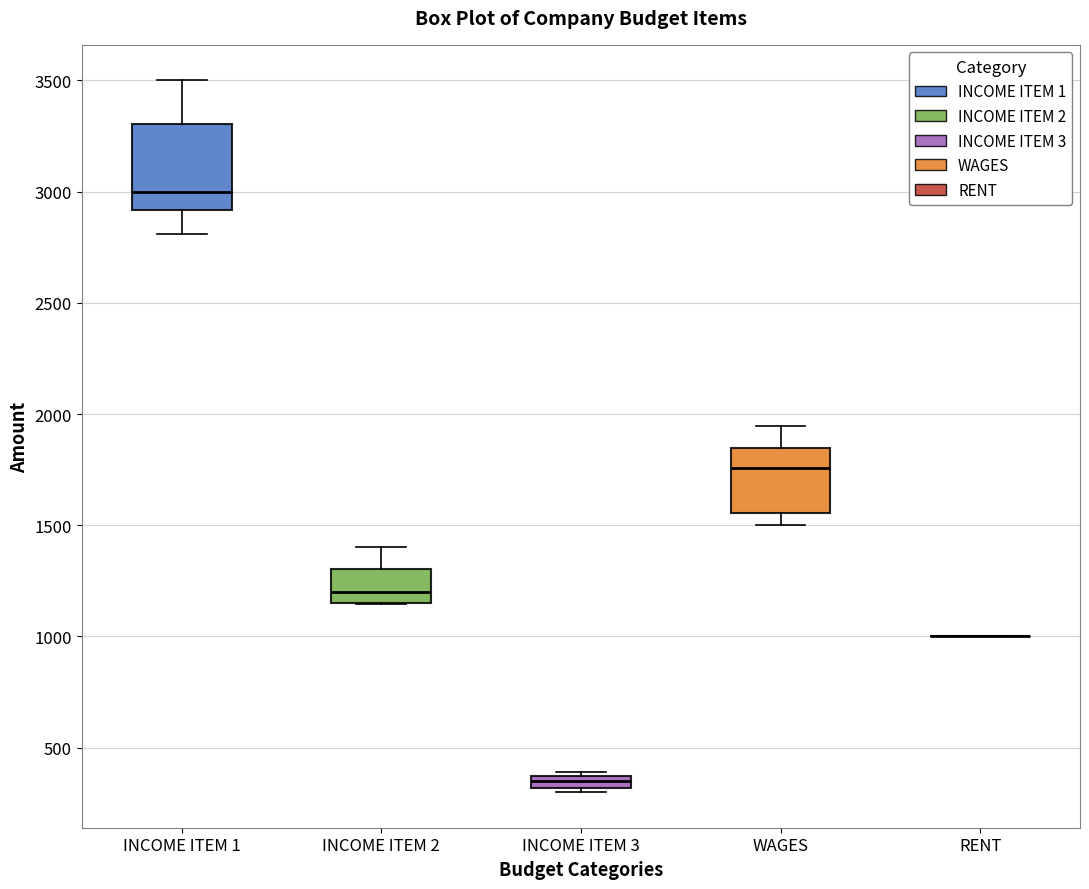

Where does the lower whisker of the box for INCOME ITEM 1 end on the y-axis? The values are not printed on the chart, so give them approximately, as read against the axis.

2800